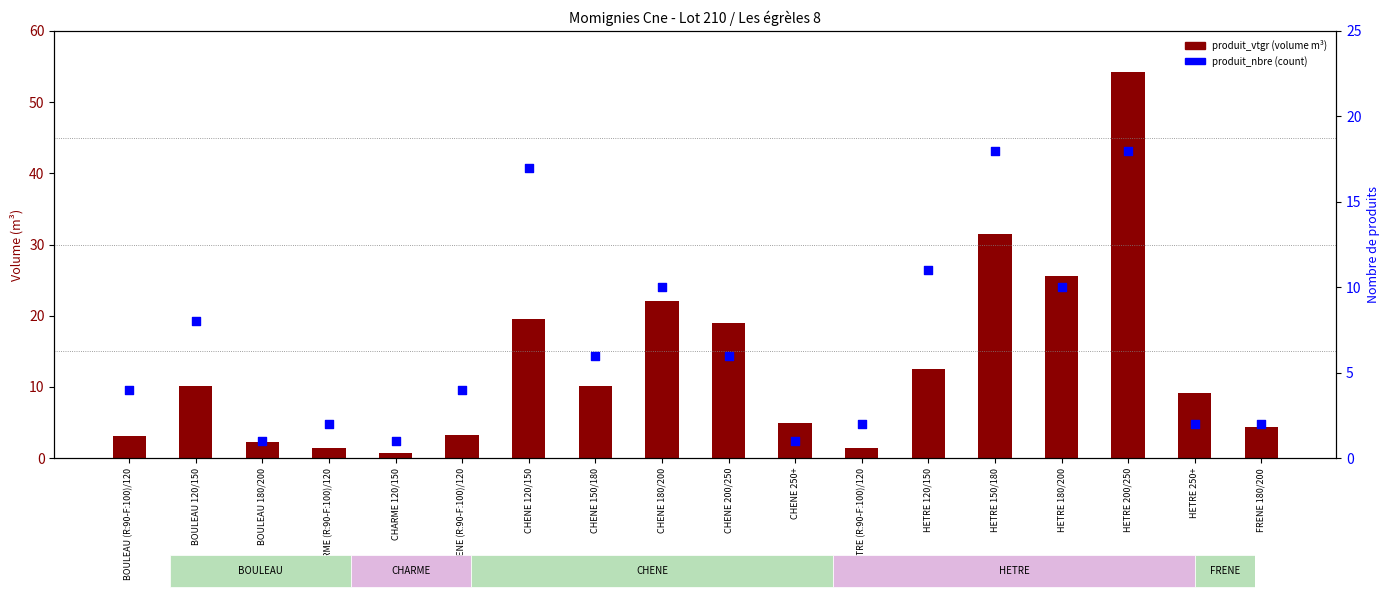

At how many categories does at least one series exceed 17?

6